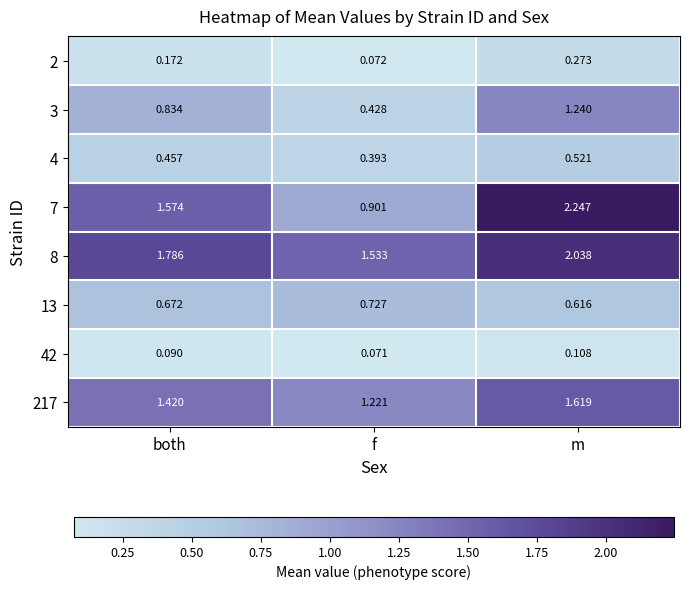

At which category is the sum across all series the highest?

m